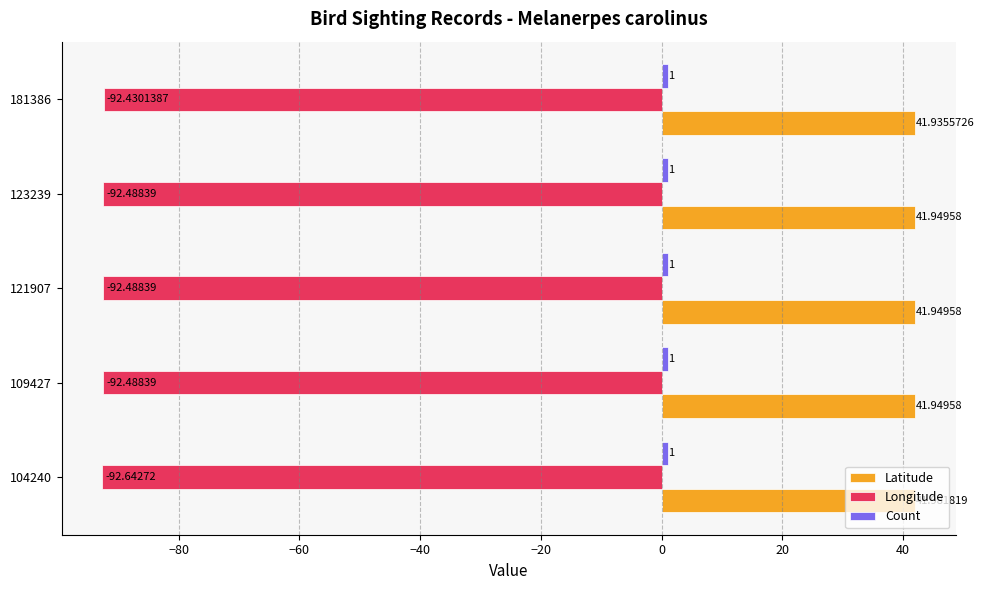

What is the difference between the highest and lowest values at 123239?

134.4